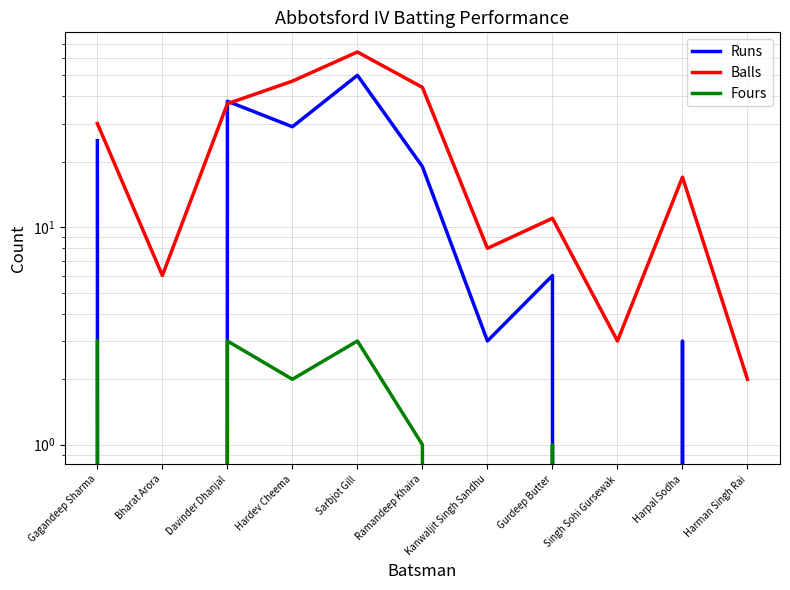

What is the difference between the Fours values at Hardev Cheema and Bharat Arora?

2